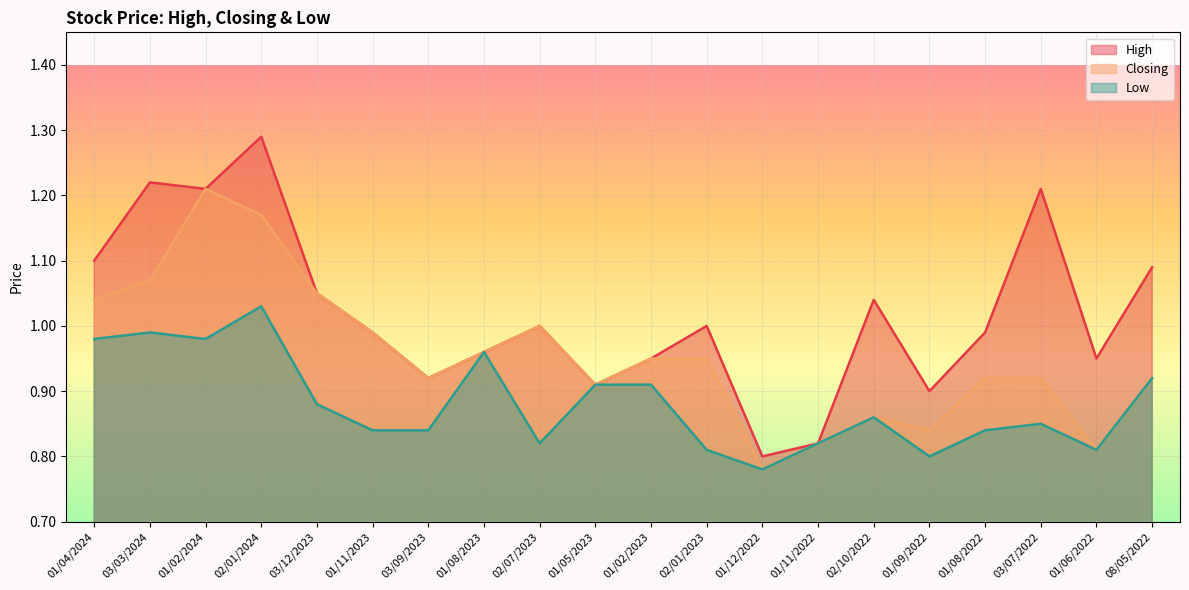

What is the difference between the second highest and minimum values in the High series?

0.4